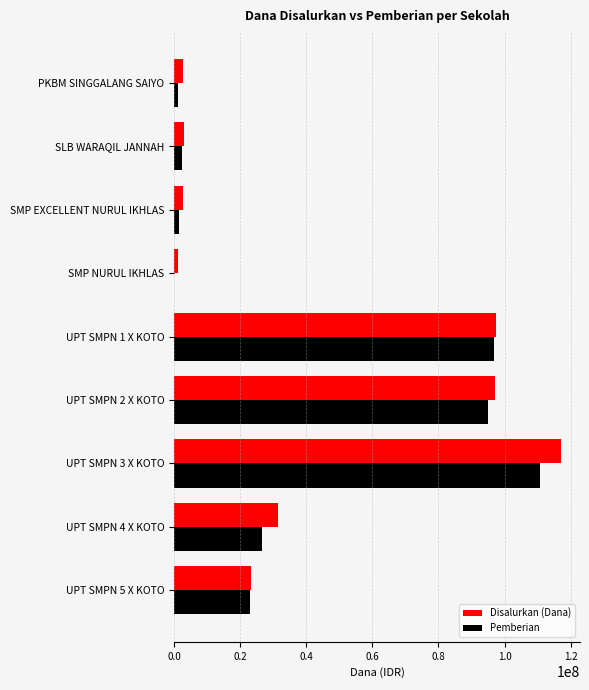

True or false: Pemberian has a value of 0 at SMP NURUL IKHLAS.

True